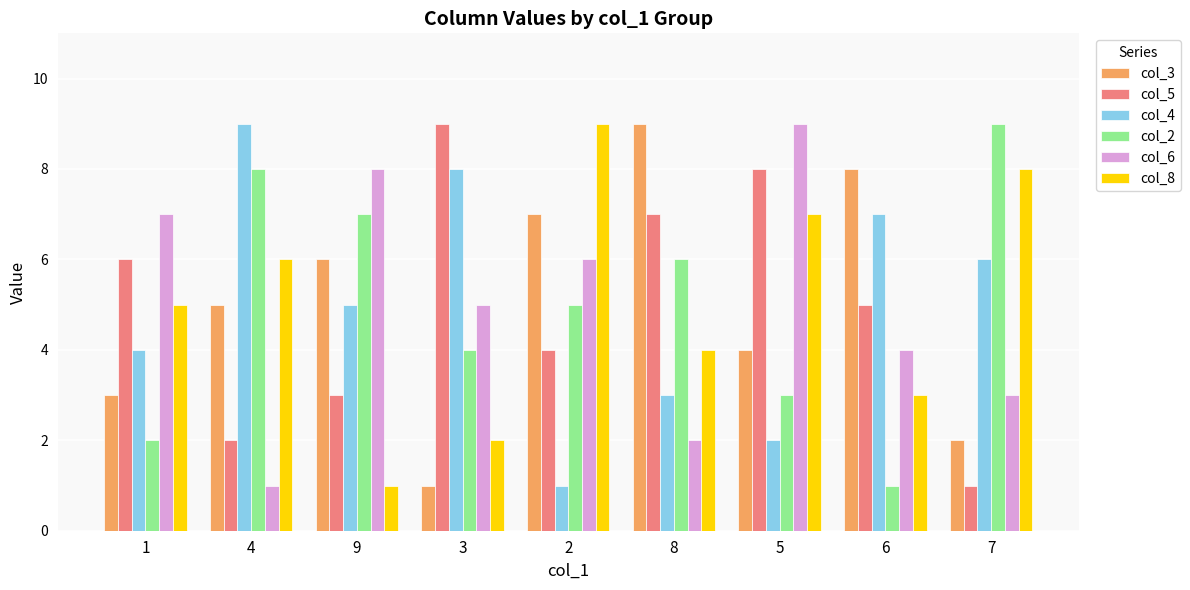

Reading left to right, list all the values displayed in this chart.

col_3: 3	5	6	1	7	9	4	8	2
col_5: 6	2	3	9	4	7	8	5	1
col_4: 4	9	5	8	1	3	2	7	6
col_2: 2	8	7	4	5	6	3	1	9
col_6: 7	1	8	5	6	2	9	4	3
col_8: 5	6	1	2	9	4	7	3	8